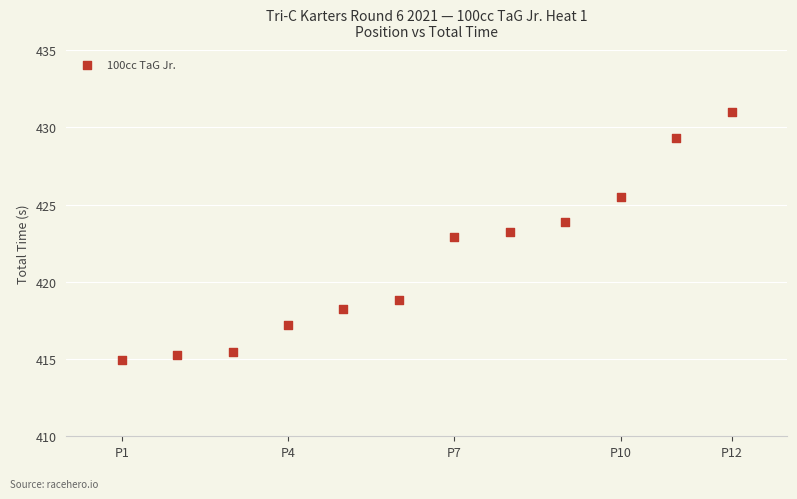

What Y value in the scatter plot is closest to 422?

422.9